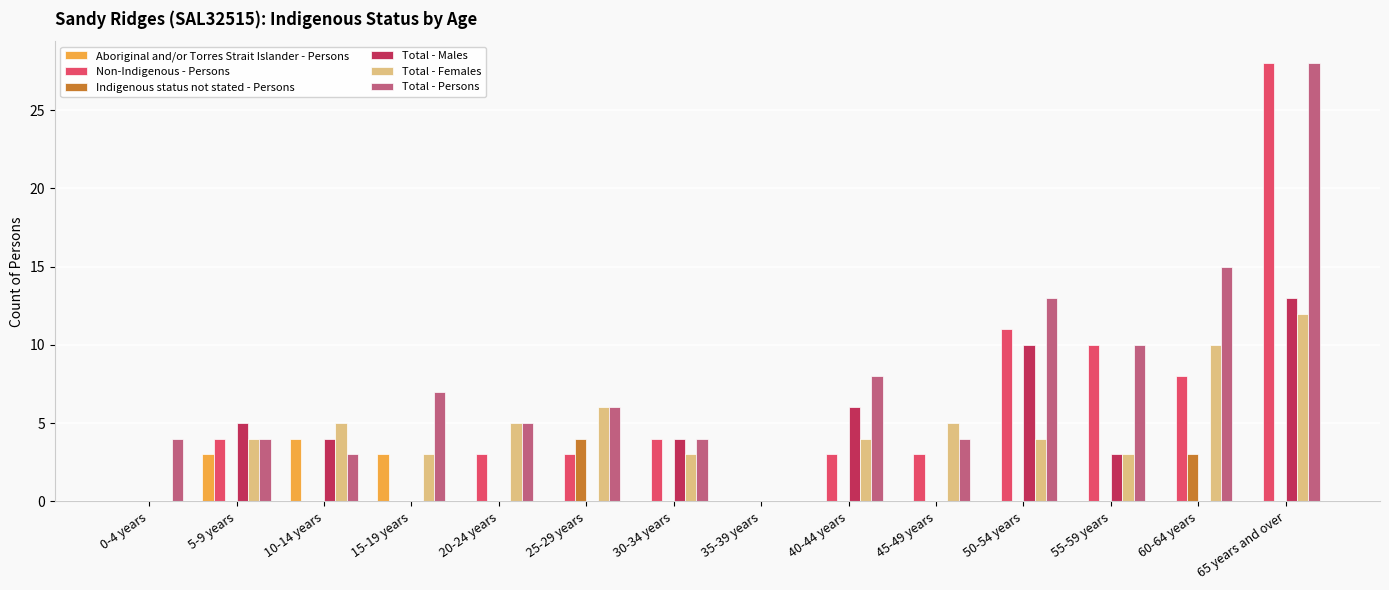

Is it true that Total - Females equals 1 at 15-19 years?

False